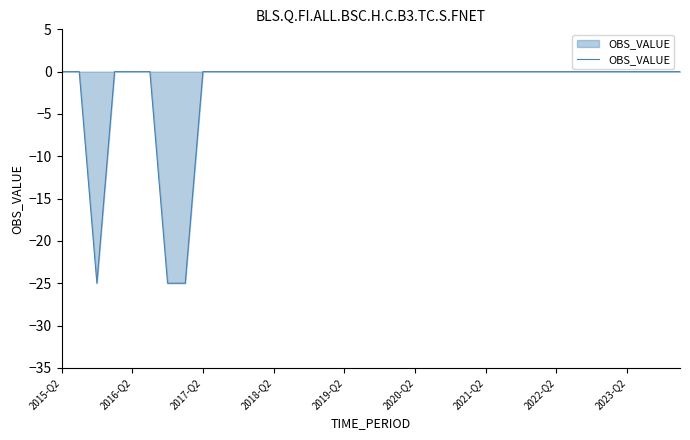

Does the chart have visible grid lines?

No